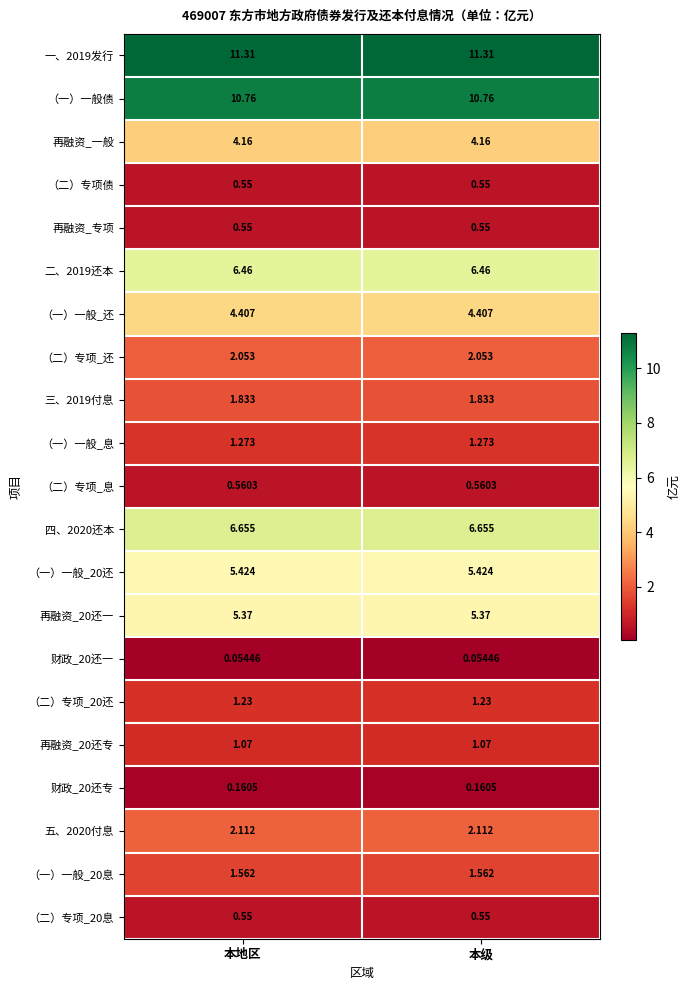

Is the value of 二、2019还本 at 本地区 greater than the value of （二）专项_20息 at 本级?

Yes